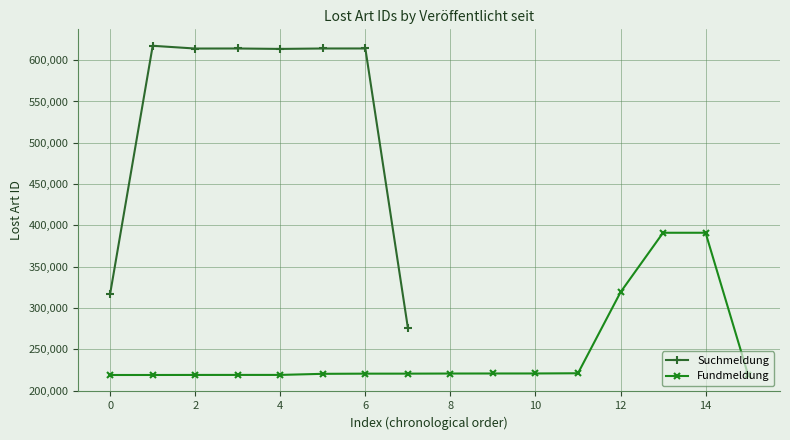

True or false: Suchmeldung has more than 1 points higher than both neighbors.

True